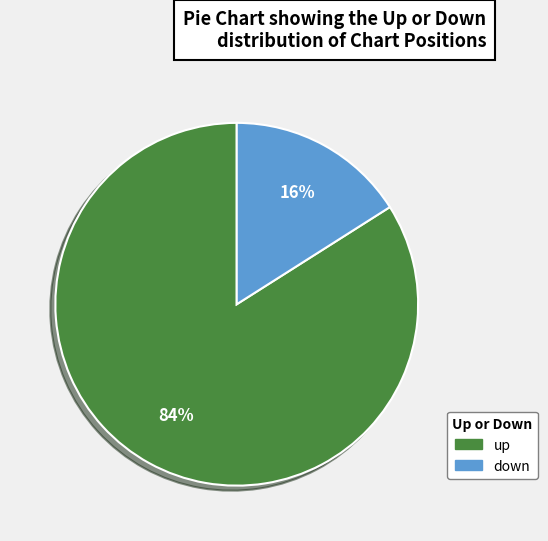

How many segments does this pie chart have?

2